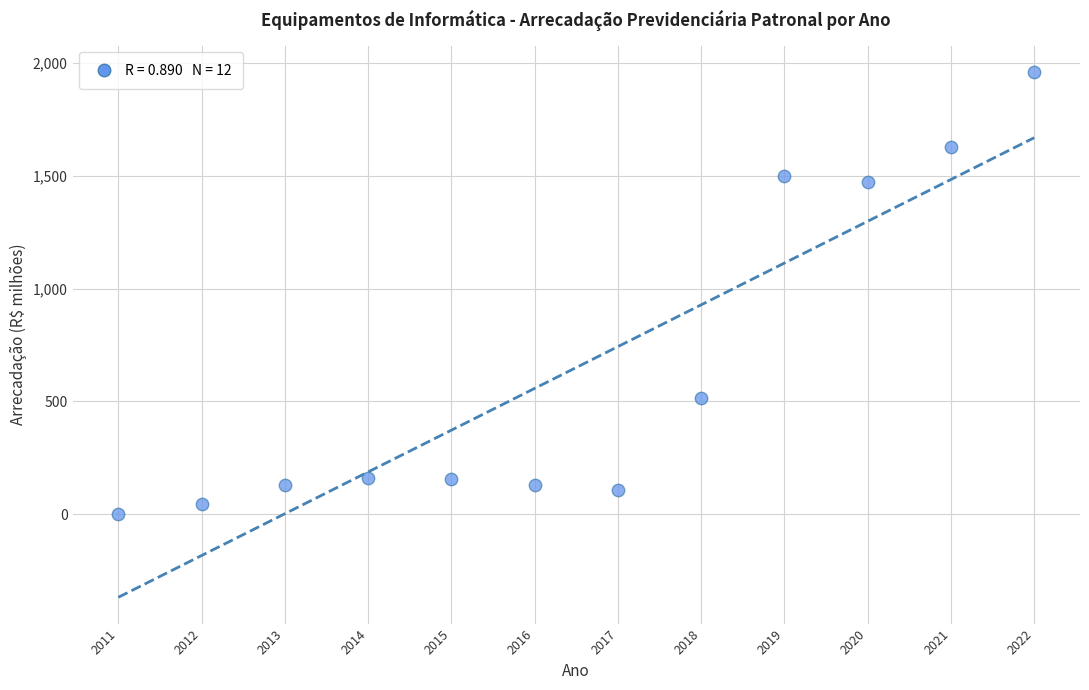

What is the average Y value?

650.0